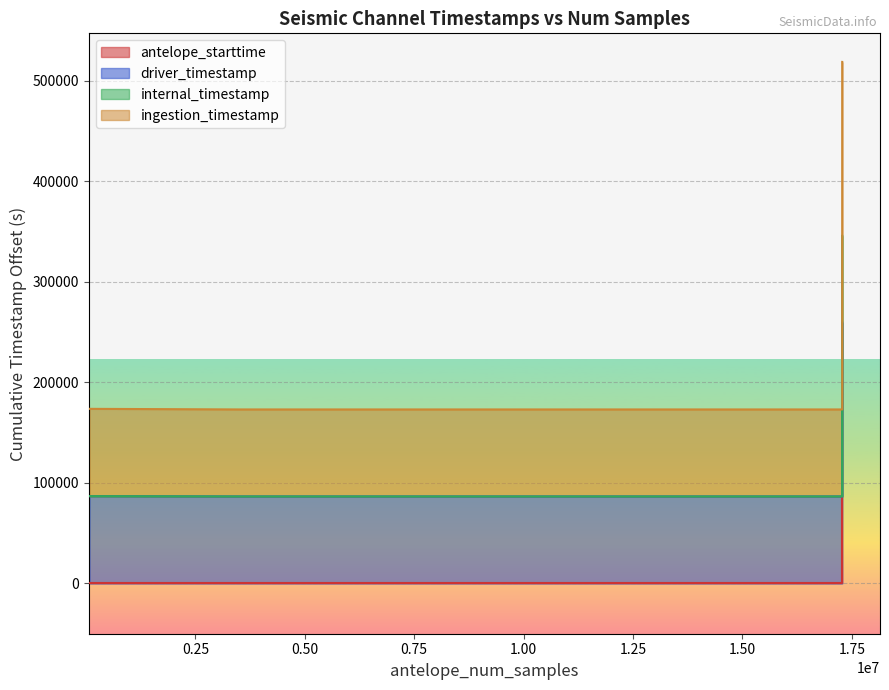

Between 17279999 and 17280001, which series saw the biggest shift?

ingestion_timestamp